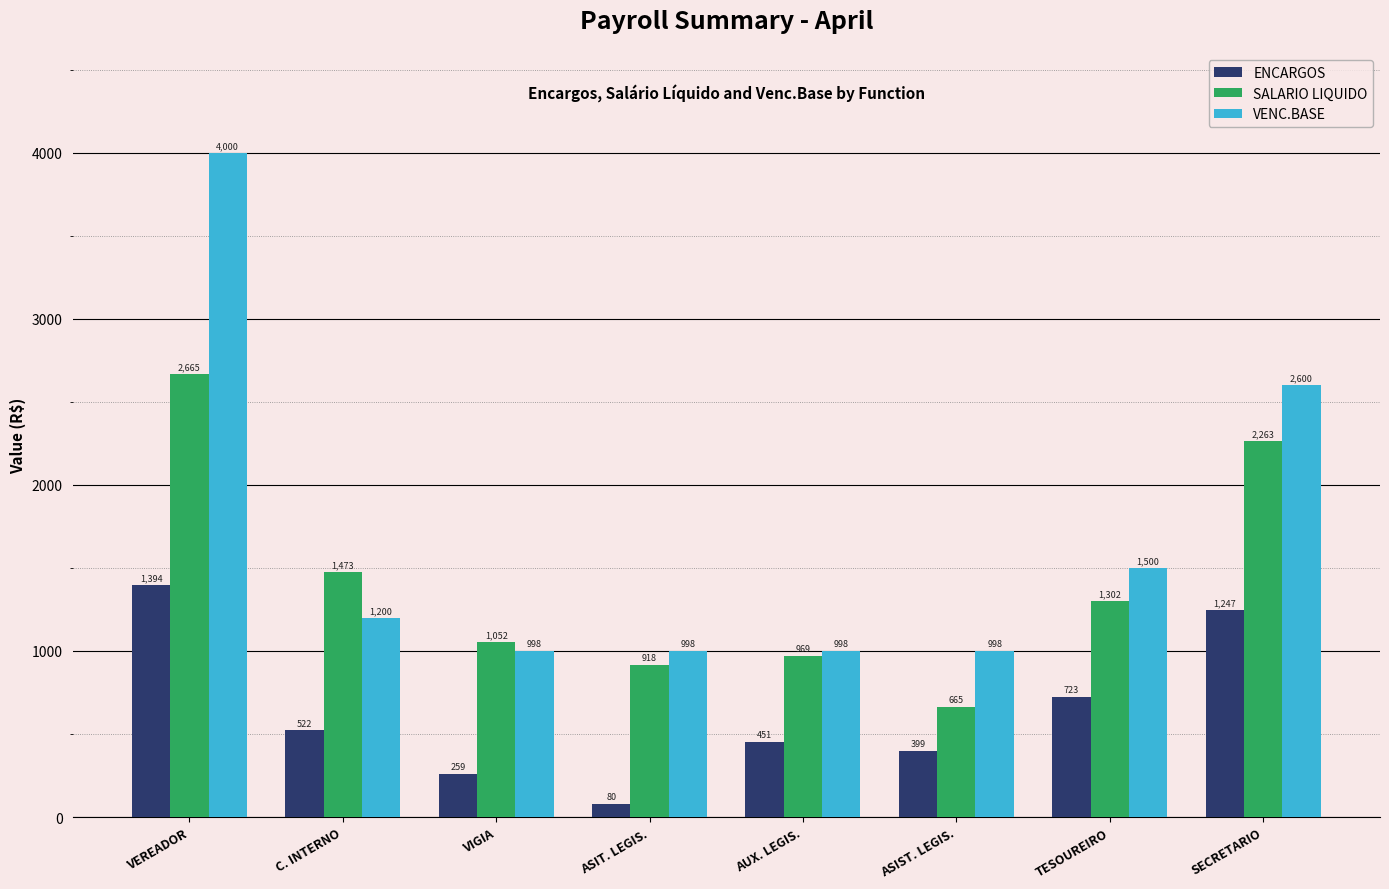

At which category does the chart reach its peak across all series?

VEREADOR